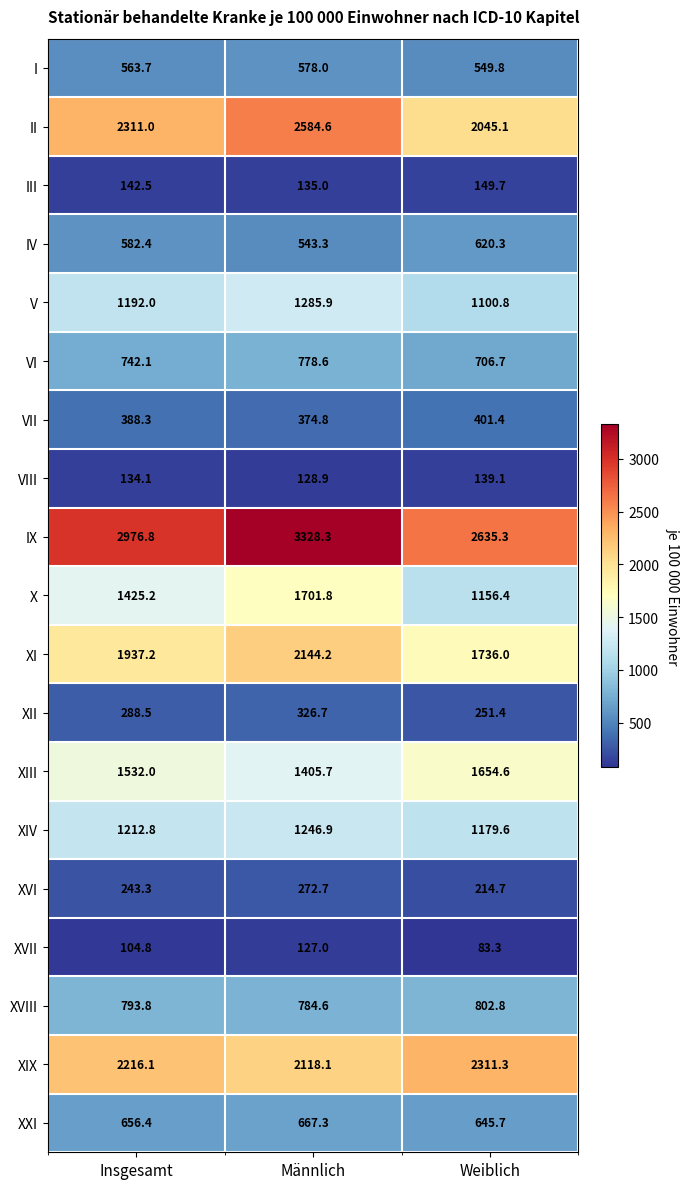

What is the total value across all series at Insgesamt?

19443.0